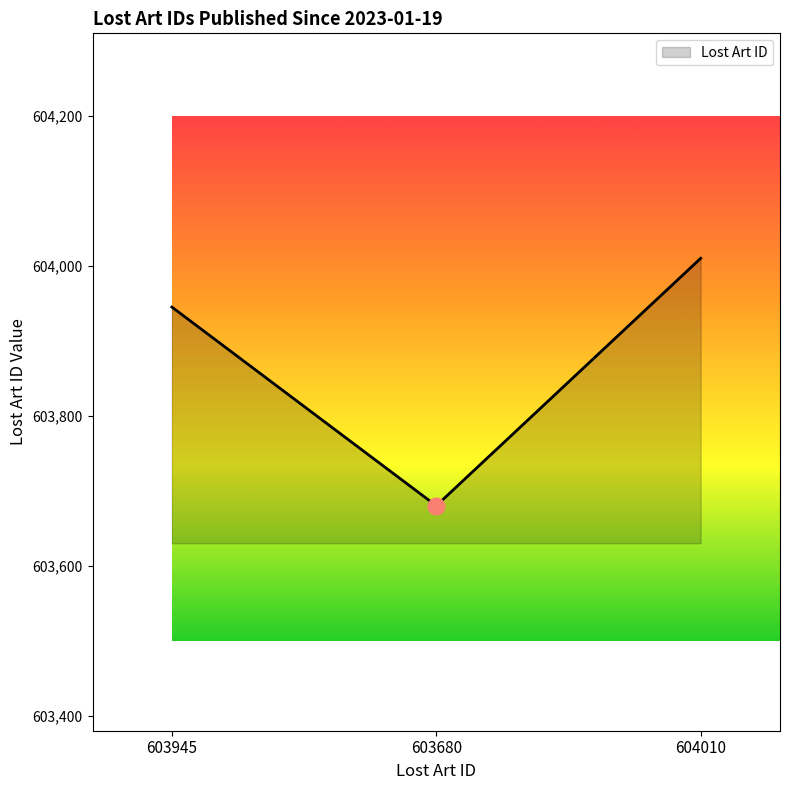

Count the number of data series in this chart.

1